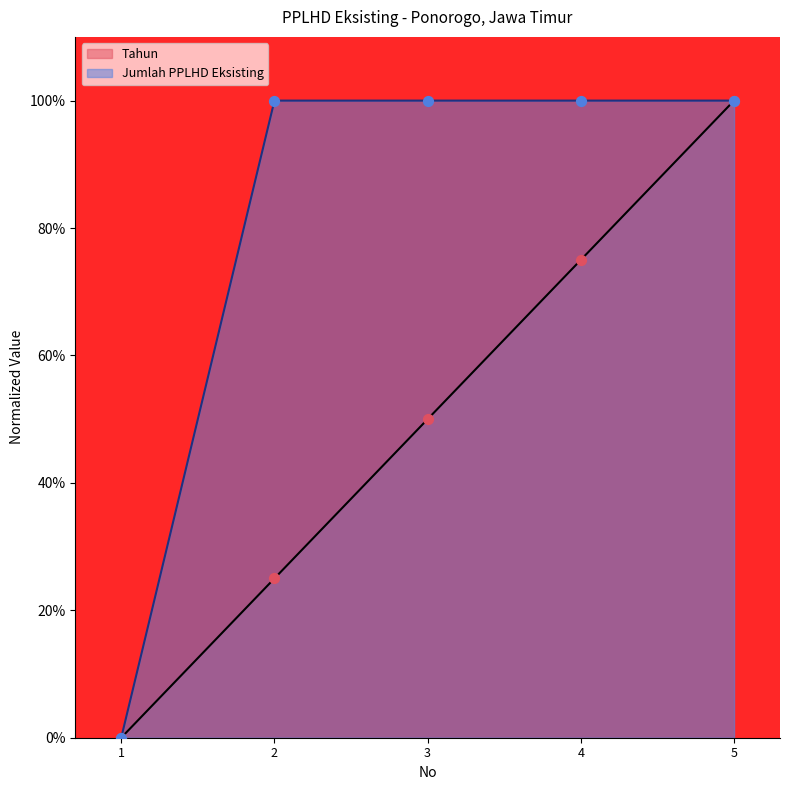

Which series contains the lowest Y value?

Tahun